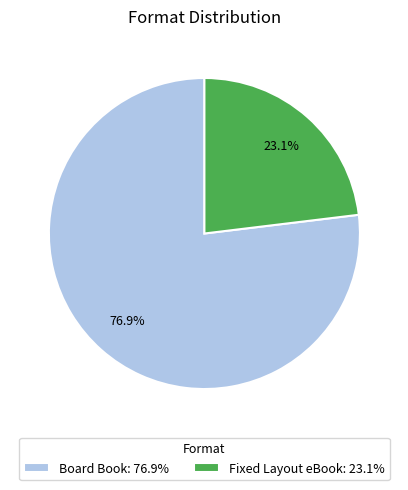

Which slice is the smallest?

Fixed Layout eBook